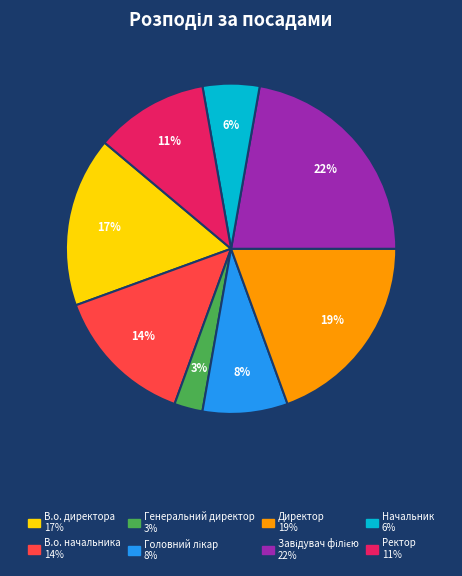

Do Генеральний директор and Директор together represent more than half of the pie?

No